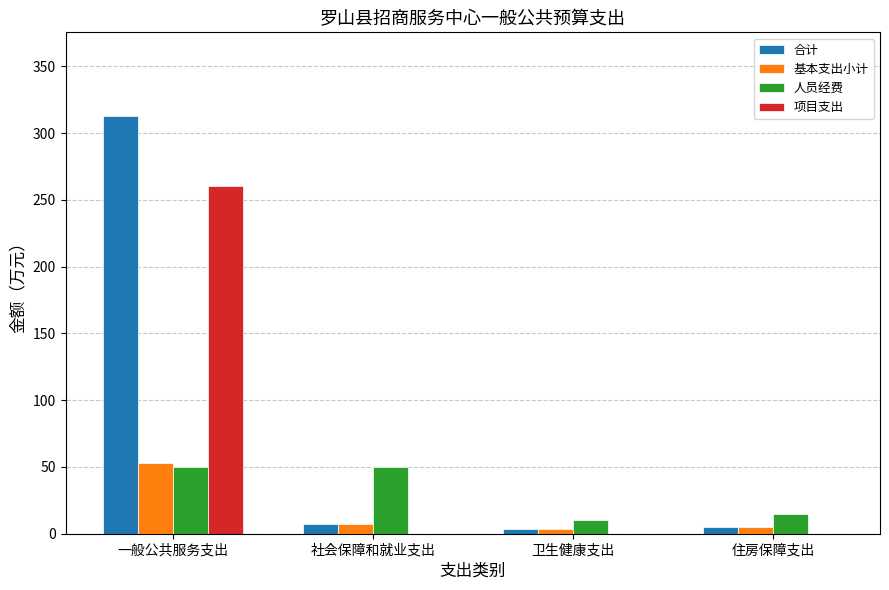

Is it true that 项目支出 equals -127.1 at 社会保障和就业支出?

False